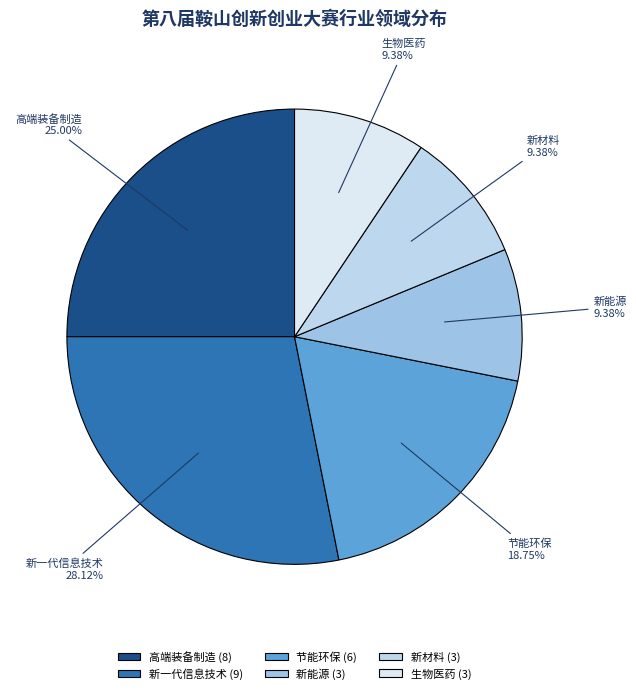

Do 新能源 and 节能环保 together represent more than half of the pie?

No